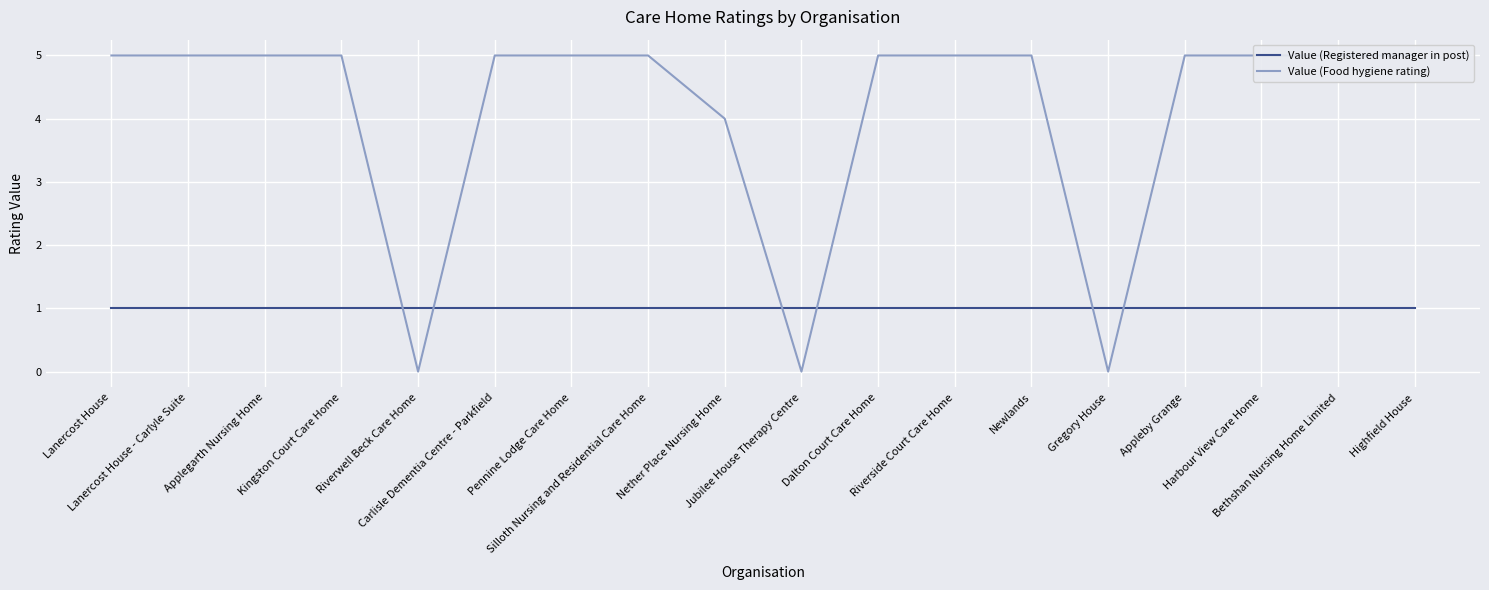

What is the label of the 2nd point from the left?

Lanercost House - Carlyle Suite